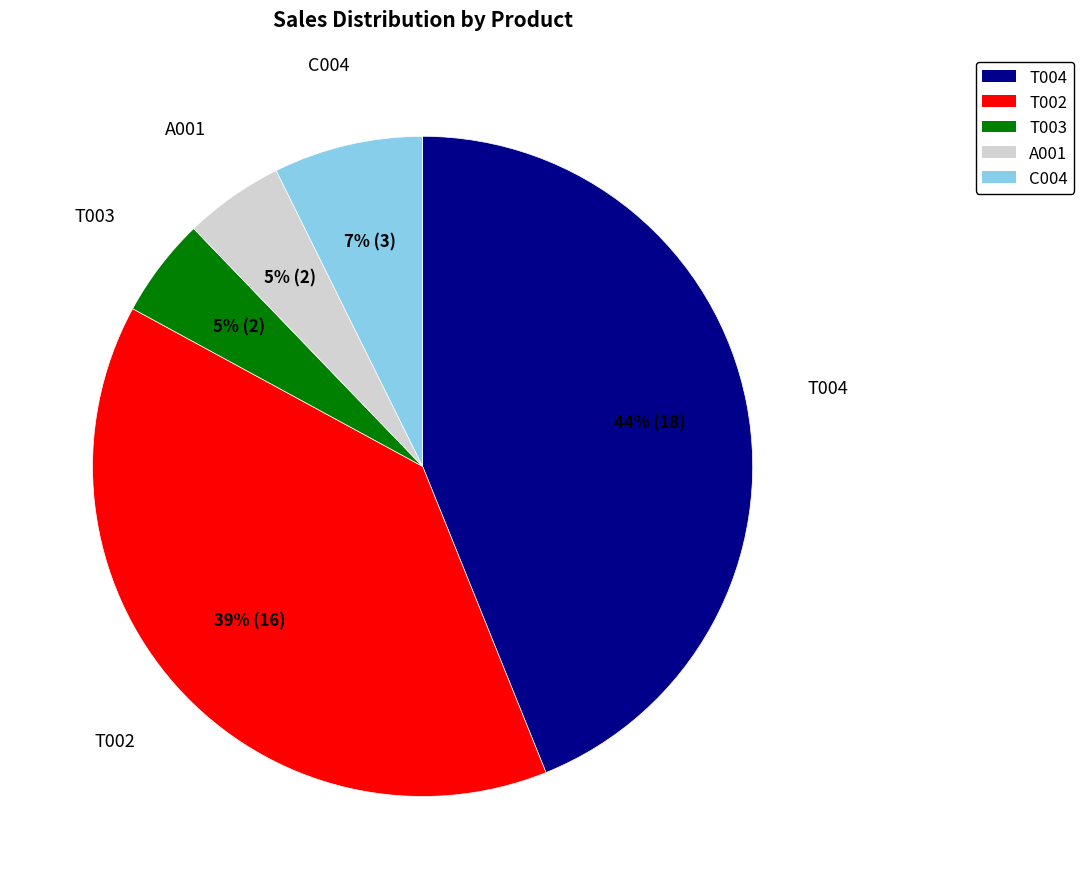

To the nearest percent, what is the difference between the C004 and T003 slice percentages?

2%